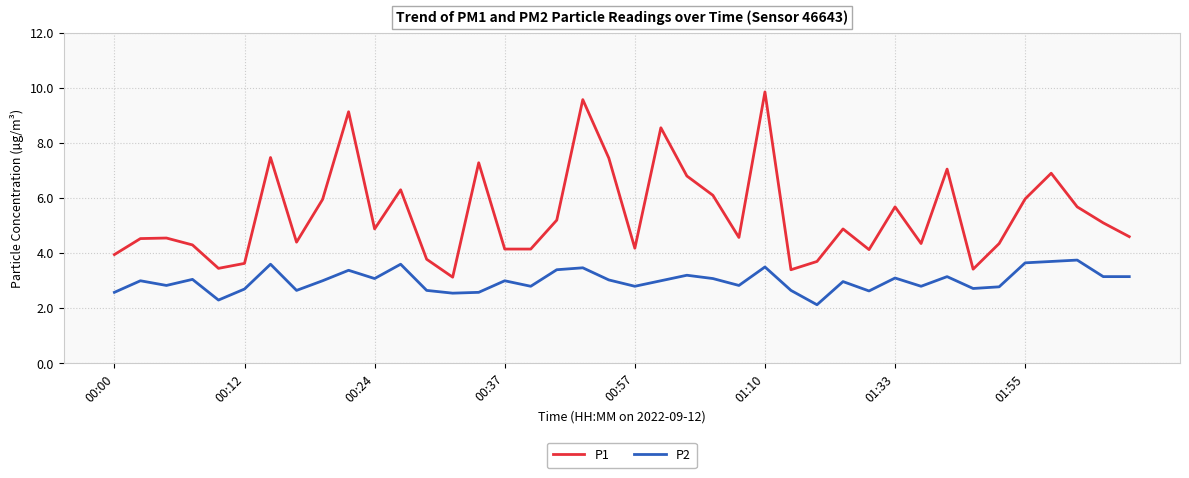

How many values in the P1 series exceed 4?

32